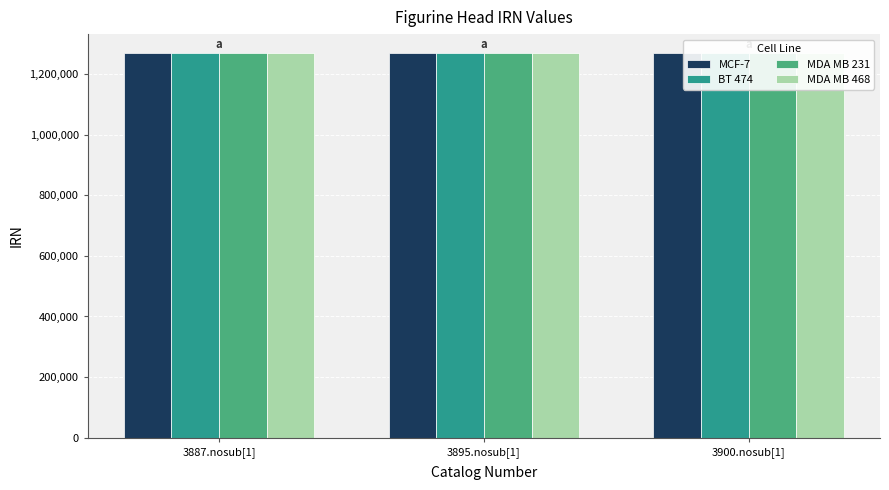

How many bars are there in total?

12